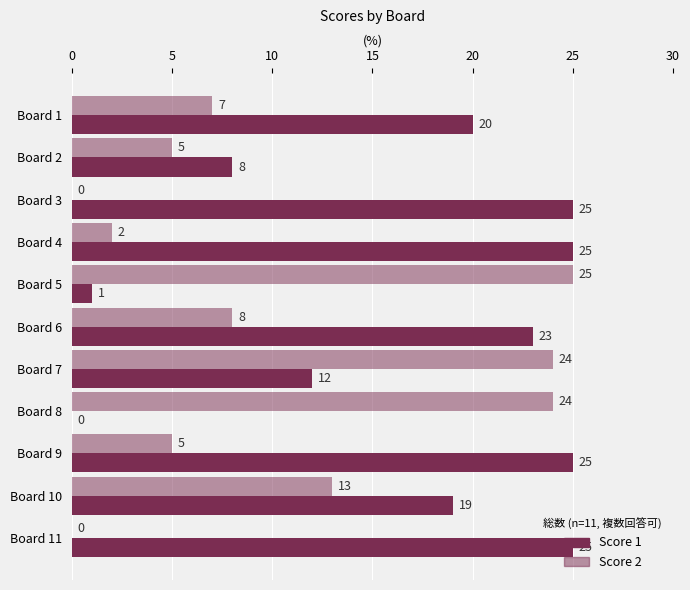

Count the number of categories in the chart.

11